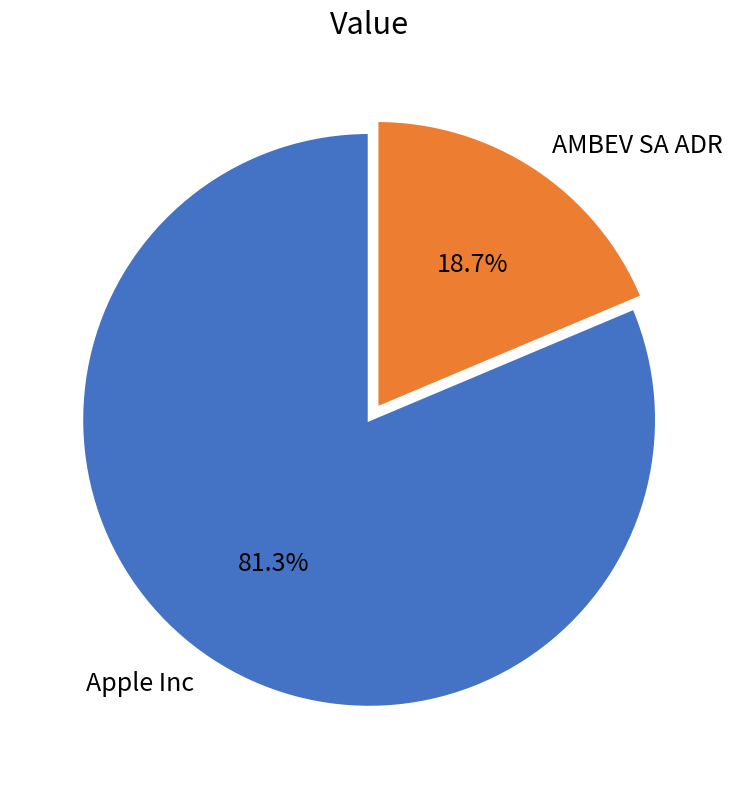

Which category has the smallest portion of the pie?

AMBEV SA ADR